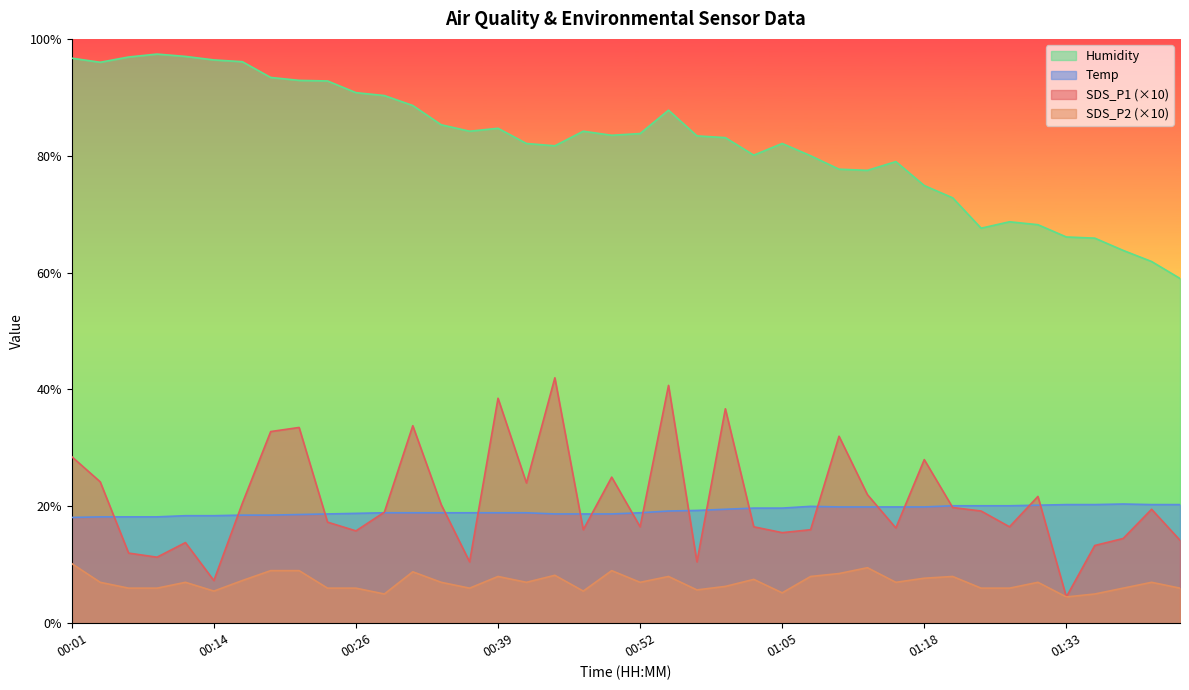

What is the label of the 27th point from the left?

01:08